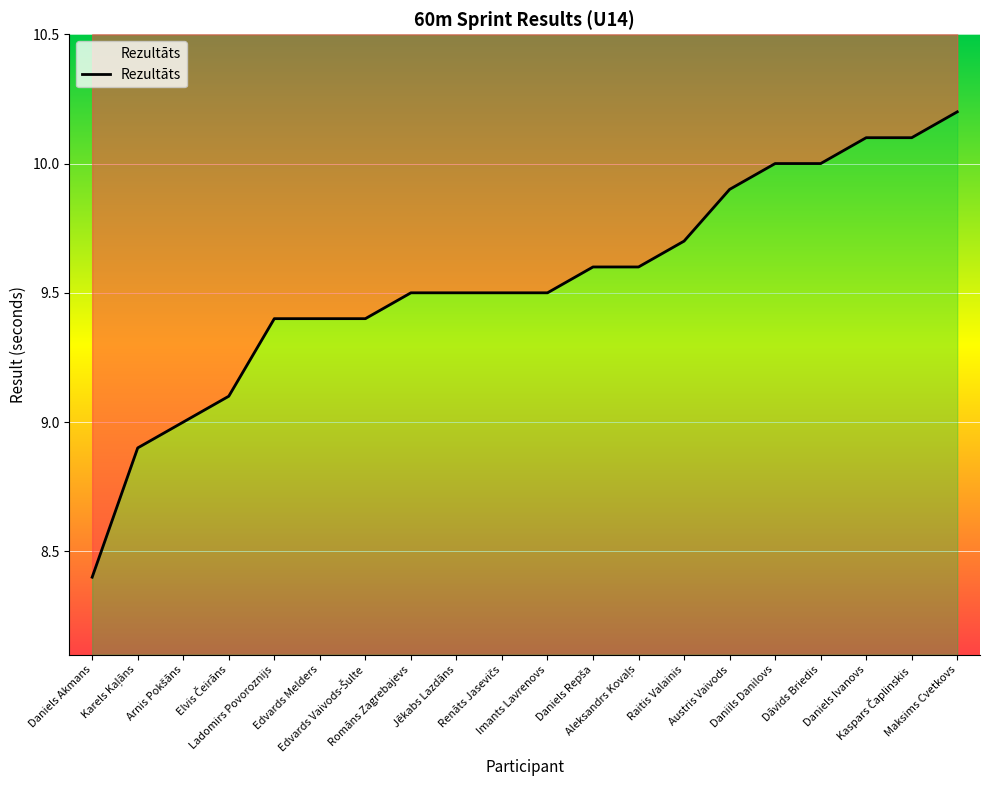

List the labels in order of value, smallest first.

Daniels Akmans, Karels Kaļāns, Arnis Pokšāns, Elvis Čeirāns, Ladomirs Povoroznijs, Edvards Melders, Edvards Vaivods-Šulte, Romāns Zagrebajevs, Jēkabs Lazdāns, Renāts Jasevičs, Imants Lavrenovs, Daniels Repša, Aleksandrs Kovaļs, Raitis Valainis, Austris Vaivods, Daniils Danilovs, Dāvids Briedis, Daniels Ivanovs, Kaspars Čaplinskis, Maksims Cvetkovs